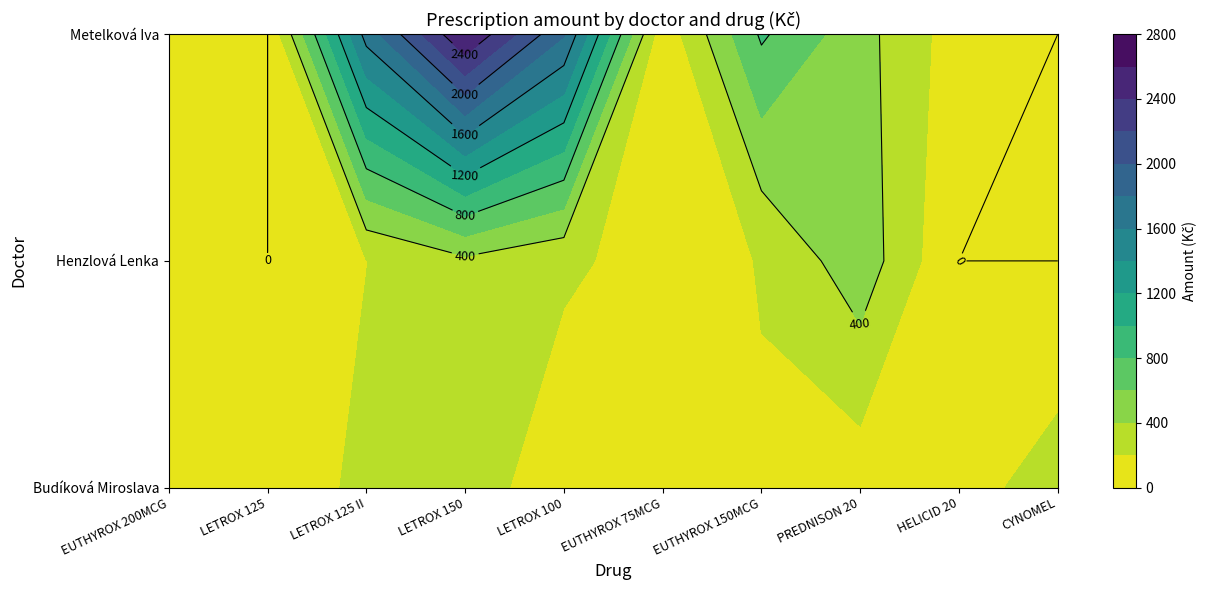

How many data points in Budíková Miroslava are less than 115?

5